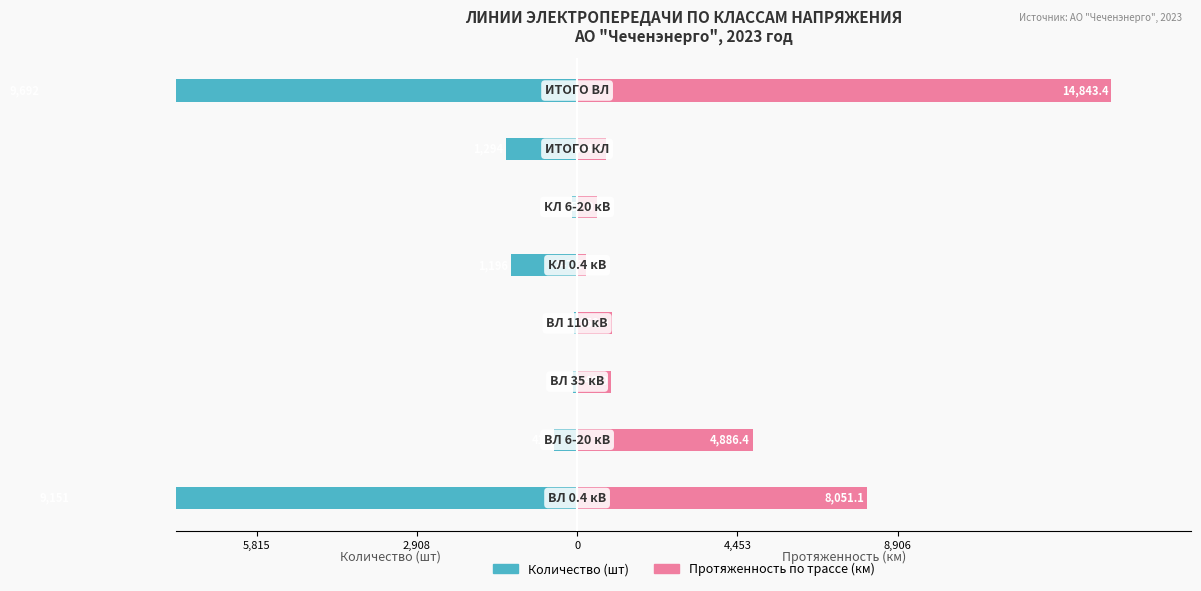

Which series has the largest total across all categories?

Протяженность по трассе (км)